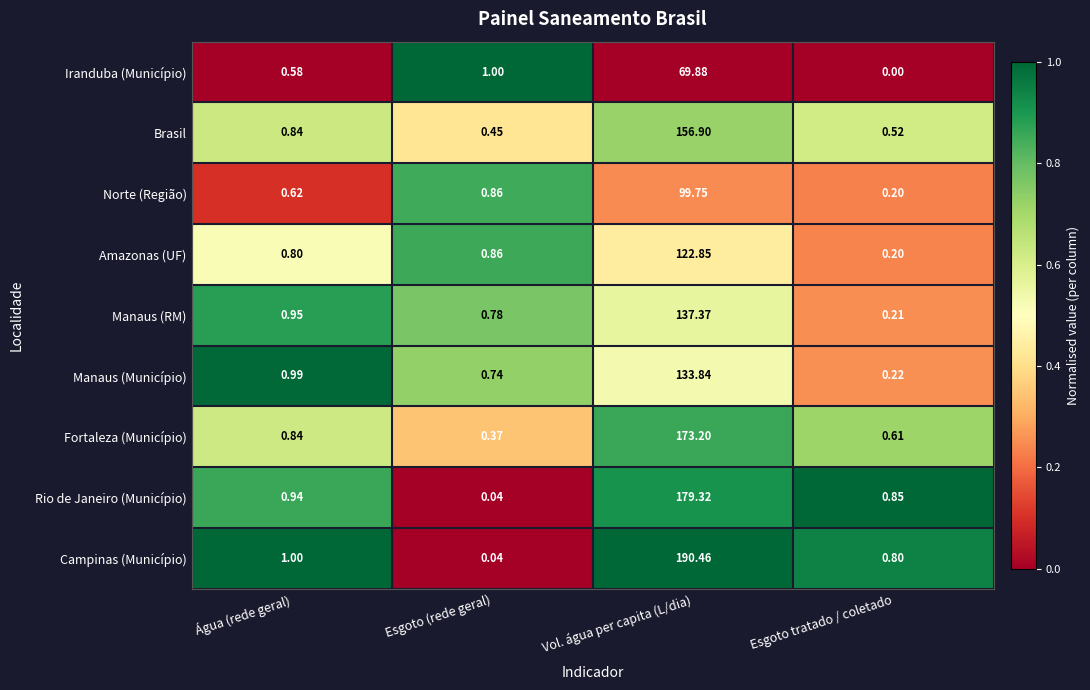

List the labels in order of Manaus (RM) value, smallest first.

Esgoto tratado / coletado, Esgoto (rede geral), Água (rede geral), Vol. água per capita (L/dia)